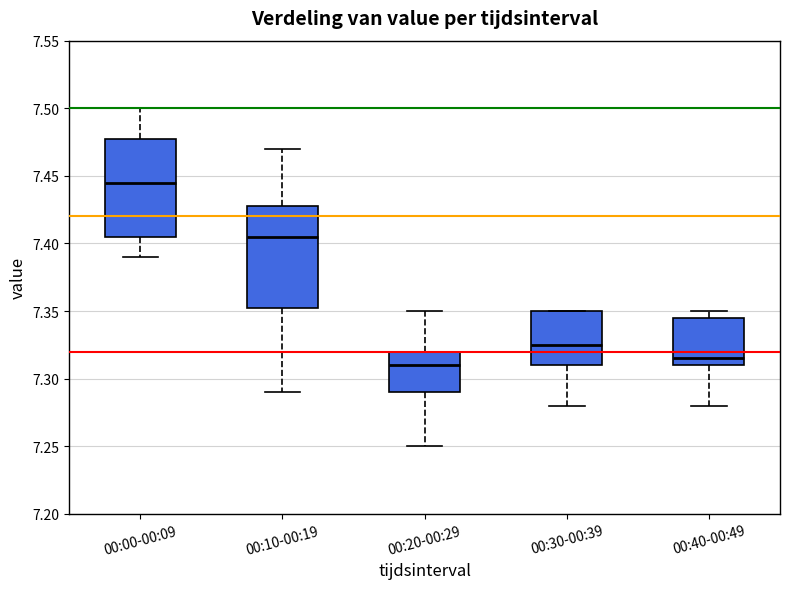

Where does the median line of the box for 00:40-00:49 sit on the y-axis? The values are not printed on the chart, so give them approximately, as read against the axis.

7.315